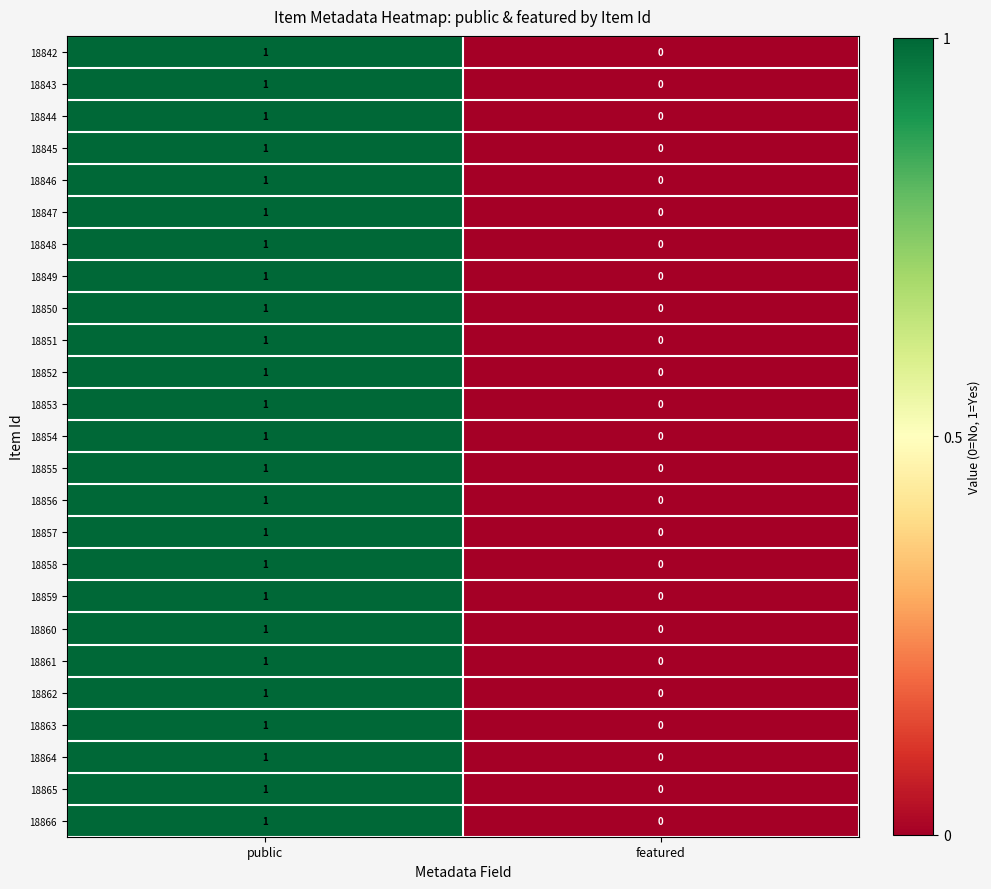

At which category is the sum across all series the highest?

public